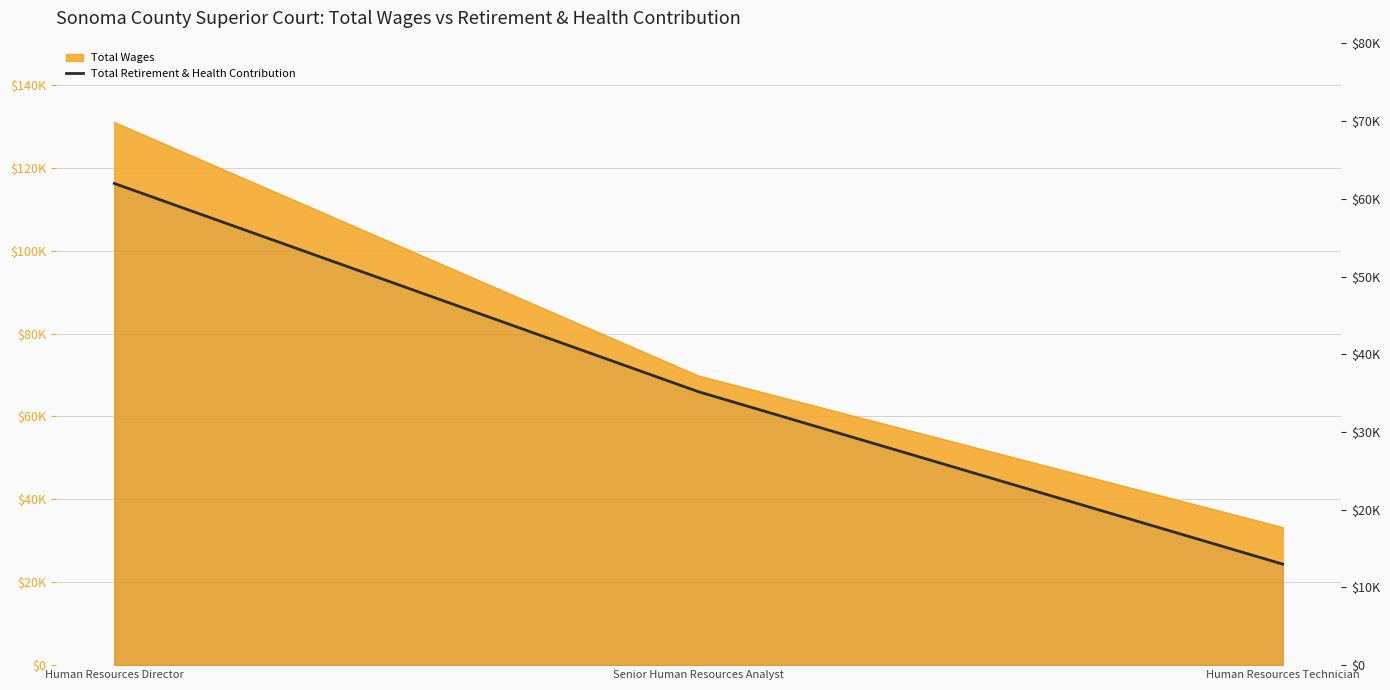

The chart shows a value of 19531 at Human Resources Technician. True or false?

False